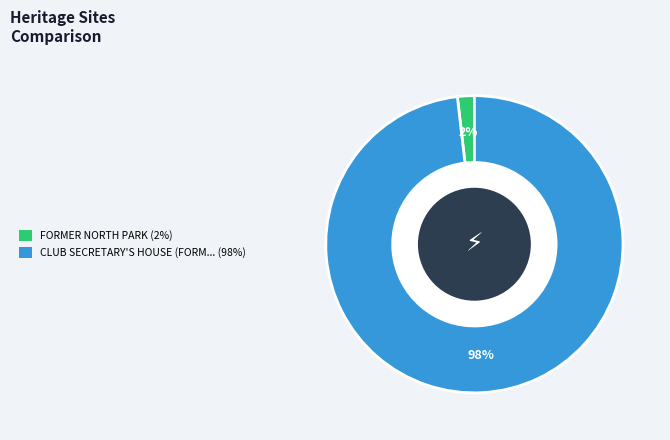

Which category has the biggest portion of the pie?

CLUB SECRETARY'S HOUSE (FORM... (98%)